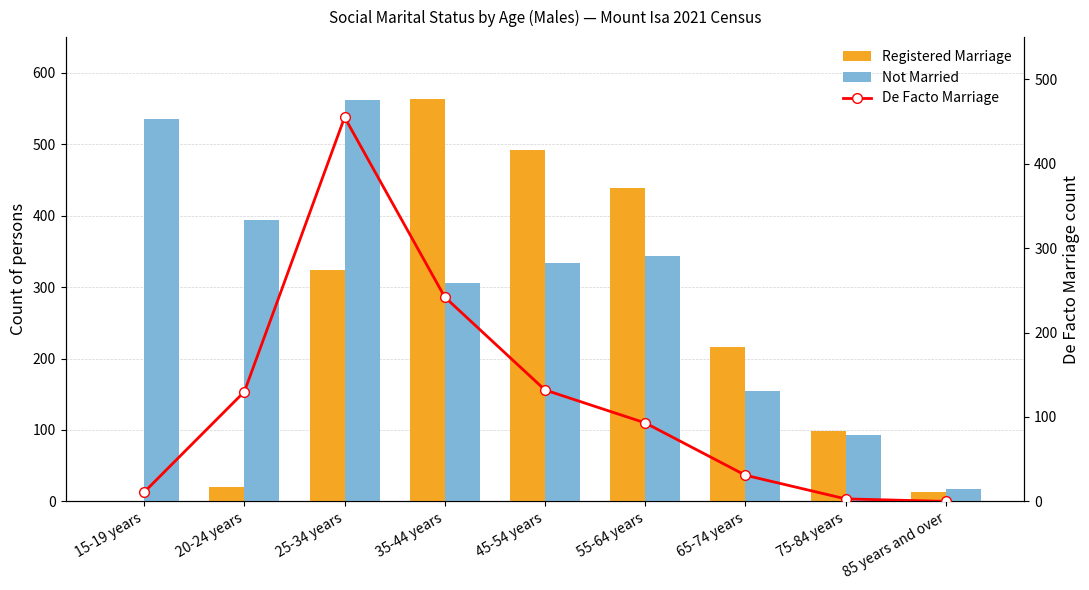

Which series has the widest spread of values?

Registered Marriage